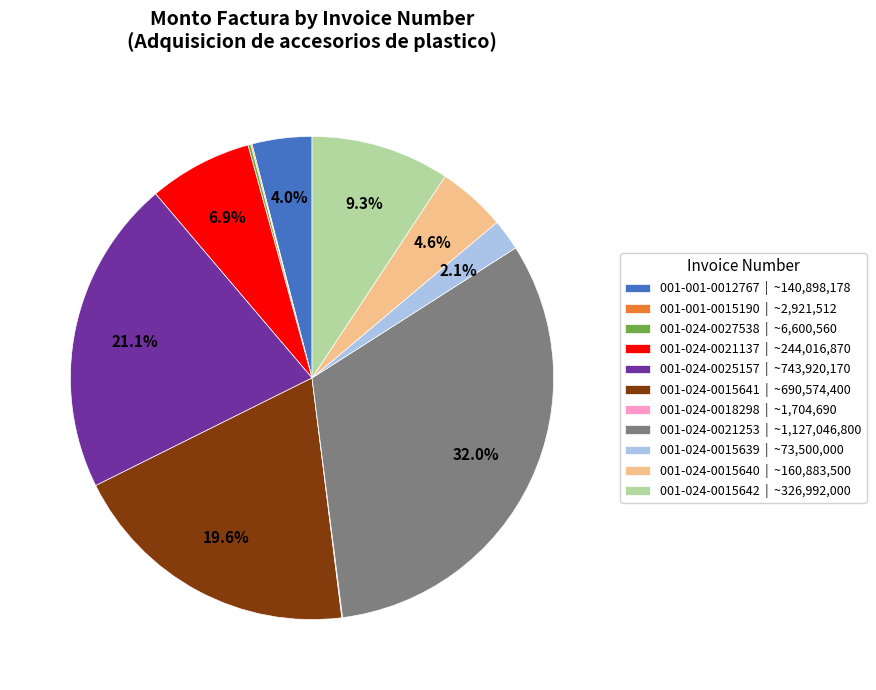

Which has a higher value, 001-024-0021253 | ~1,127,046,800 or 001-024-0015640 | ~160,883,500?

001-024-0021253 | ~1,127,046,800